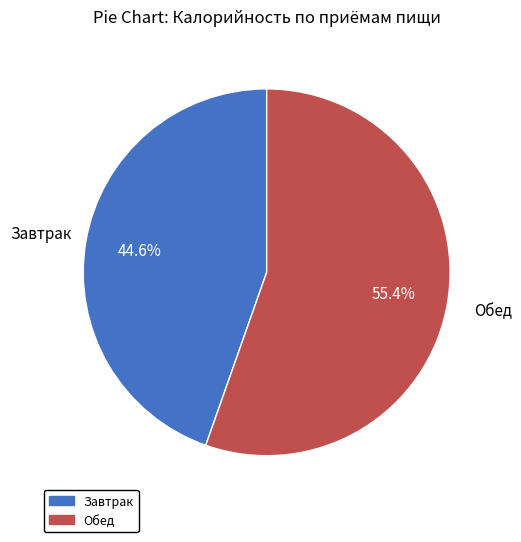

Is it true that Обед is 55% of the pie?

True